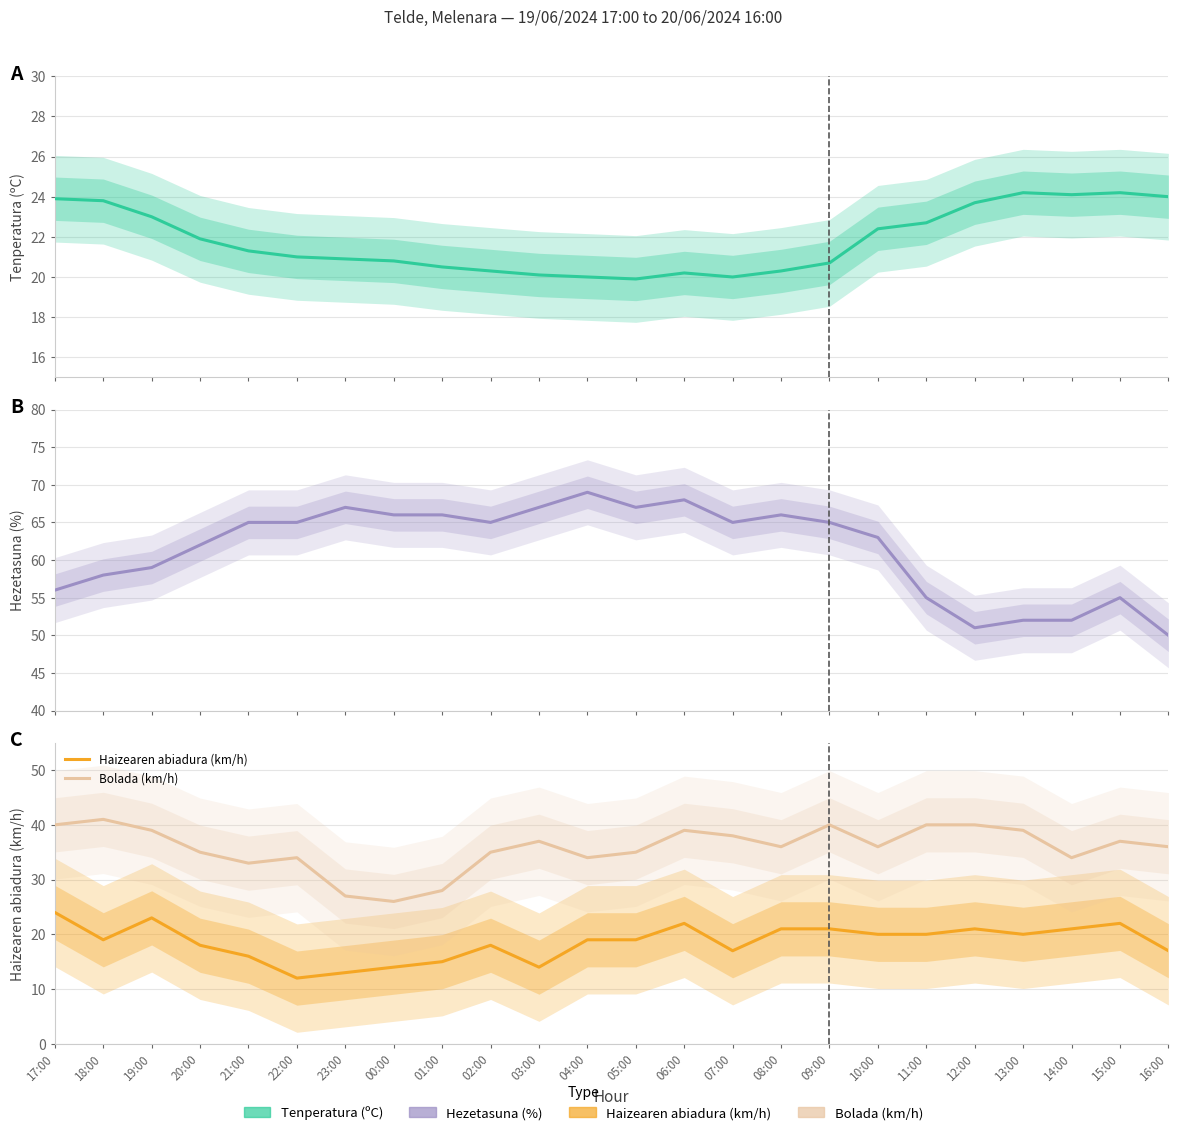

What are all the series names shown in the legend?

Tenperatura (ºC), Hezetasuna (%), Haizearen abiadura (km/h), Bolada (km/h)